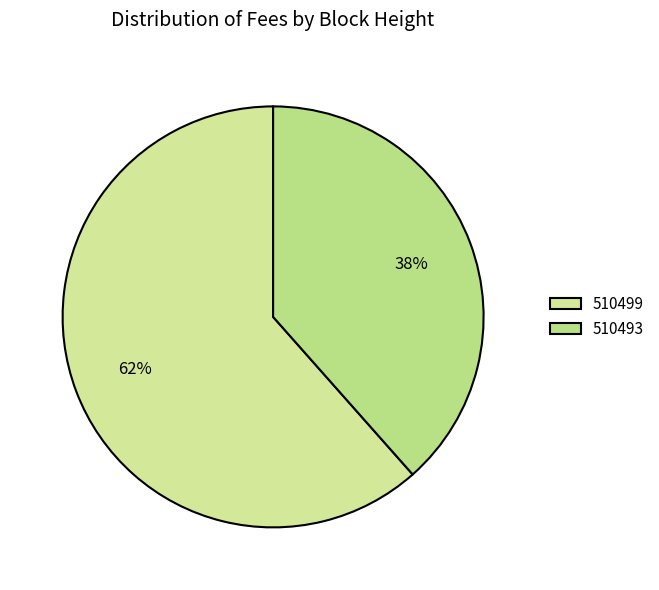

True or false: 510493 accounts for 45% of the total.

False